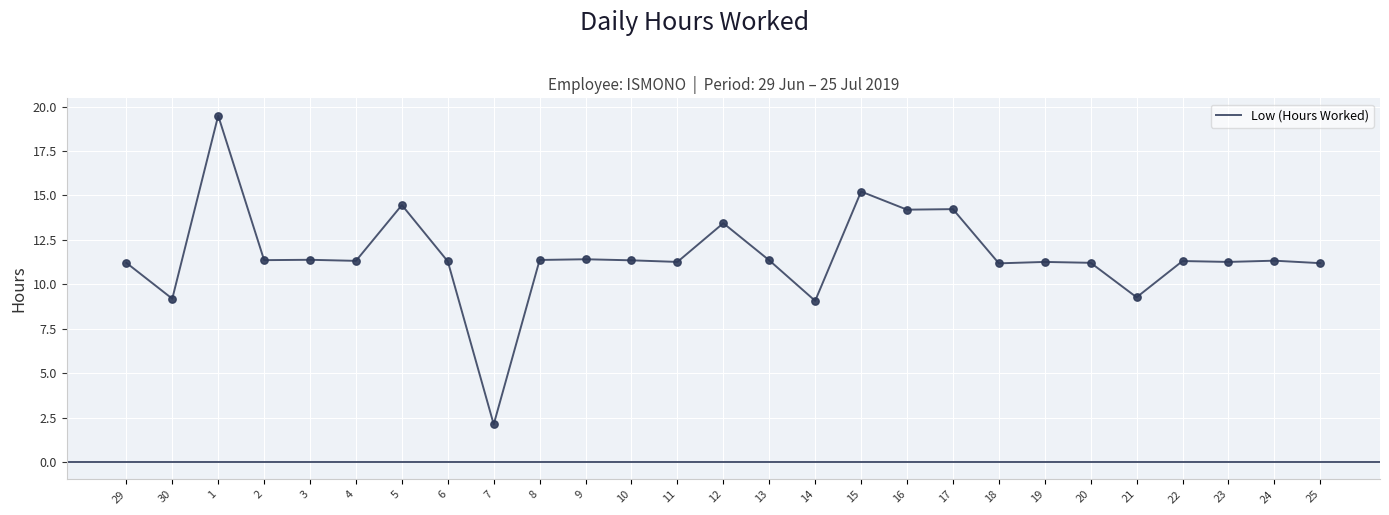

Approximately how many times larger is the value at 25 compared to 15?

0.7